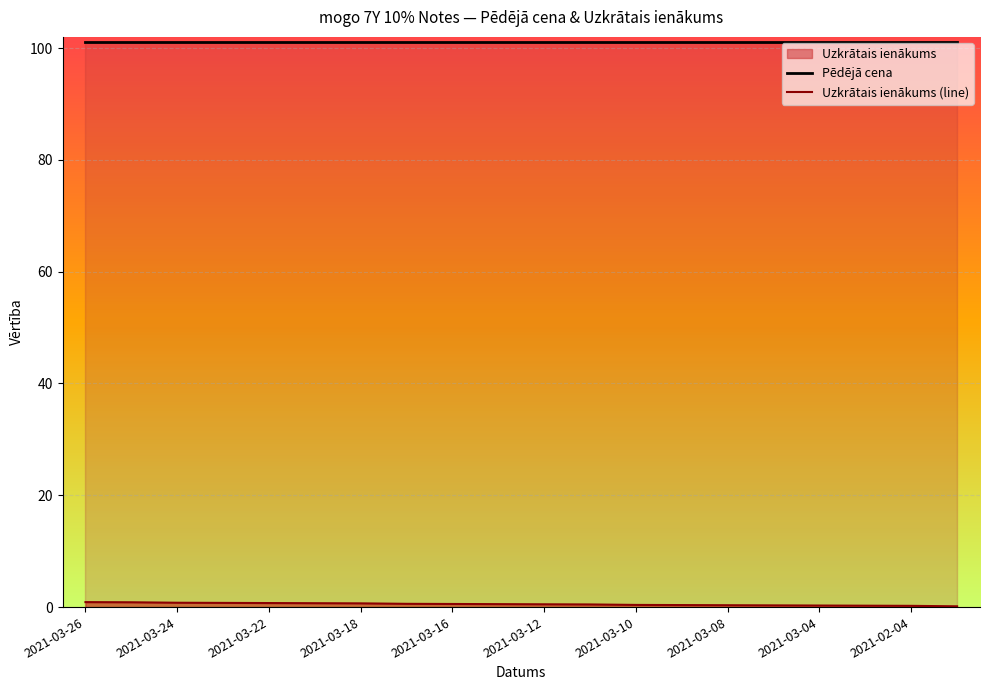

Which series has the largest range (max minus min)?

Uzkrātais ienākums (line)